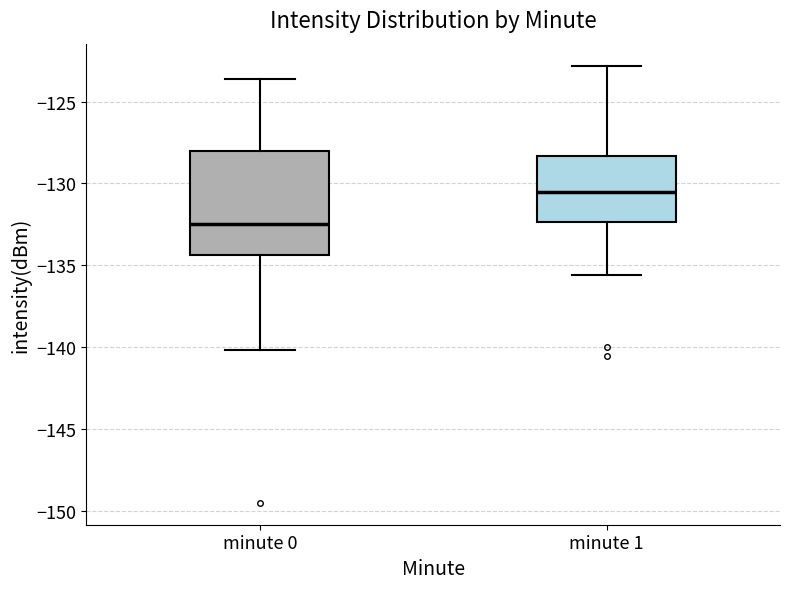

Reading left to right, read every box against the y-axis: the position of its median line, the range the box covers, and the ends of its whiskers. The values are not printed on the chart, so give them approximately, as read against the axis.

minute 0: median -132.5, box -134.5 to -128.0, whiskers -140.0 to -123.5
minute 1: median -130.5, box -132.5 to -128.5, whiskers -135.5 to -123.0